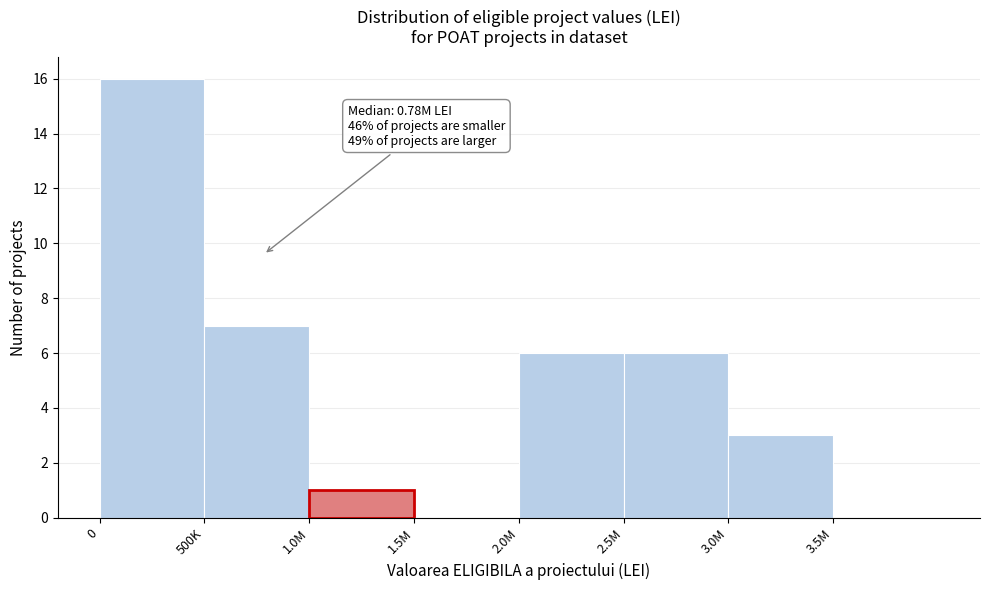

Reading left to right, list all the values displayed in this chart.

0=16	500K=7	1.0M=1	1.5M=0	2.0M=6	2.5M=6	3.0M=3	3.5M=0